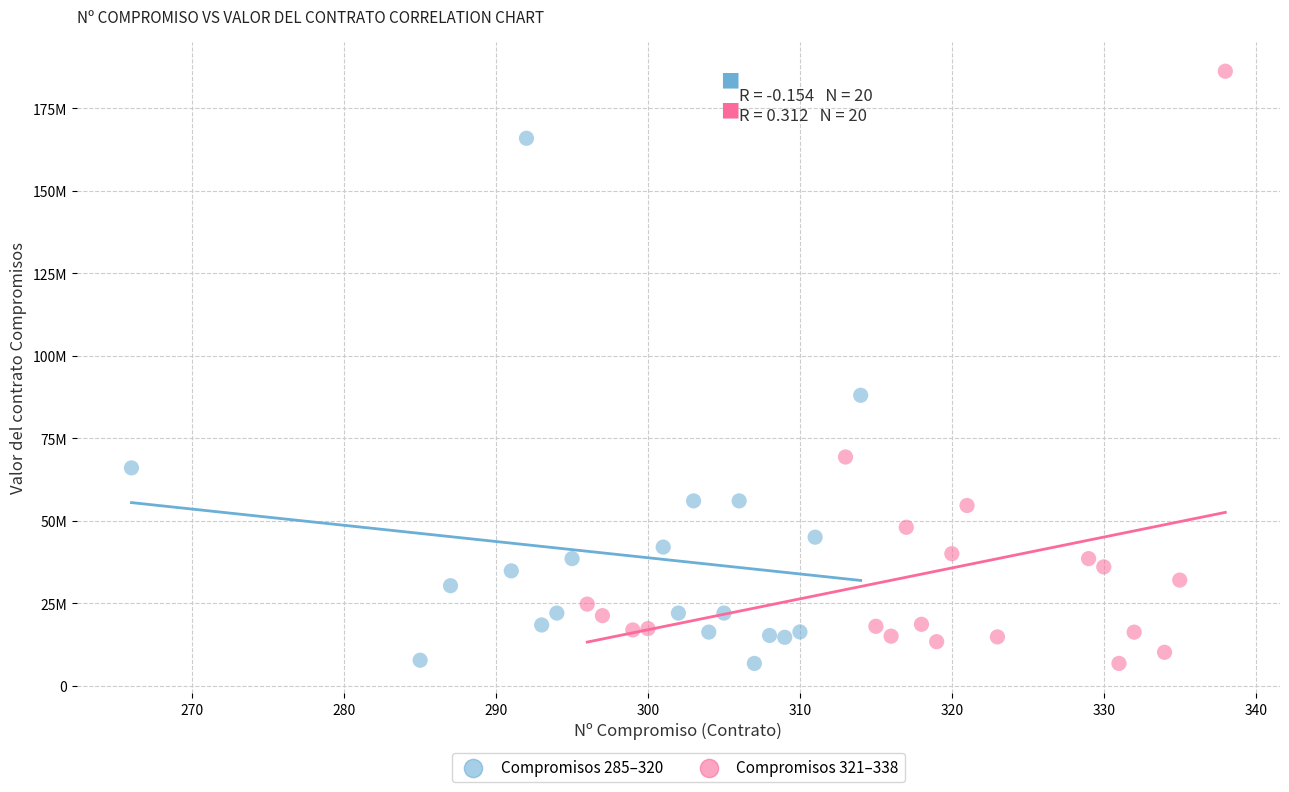

What are all the series names shown in the legend?

Compromisos 285–320, Compromisos 321–338